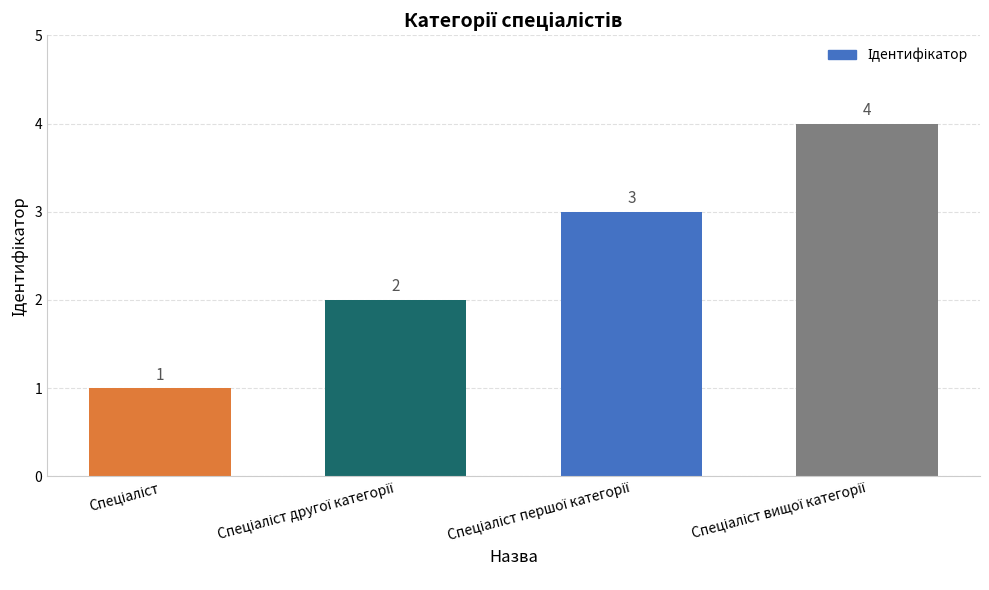

How many values are between 2 and 4?

3